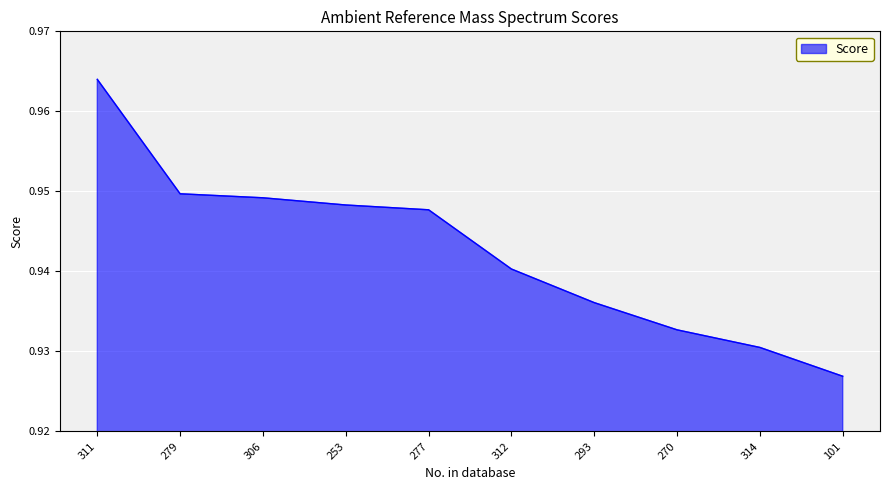

Does the chart display data point markers on the line(s)?

No